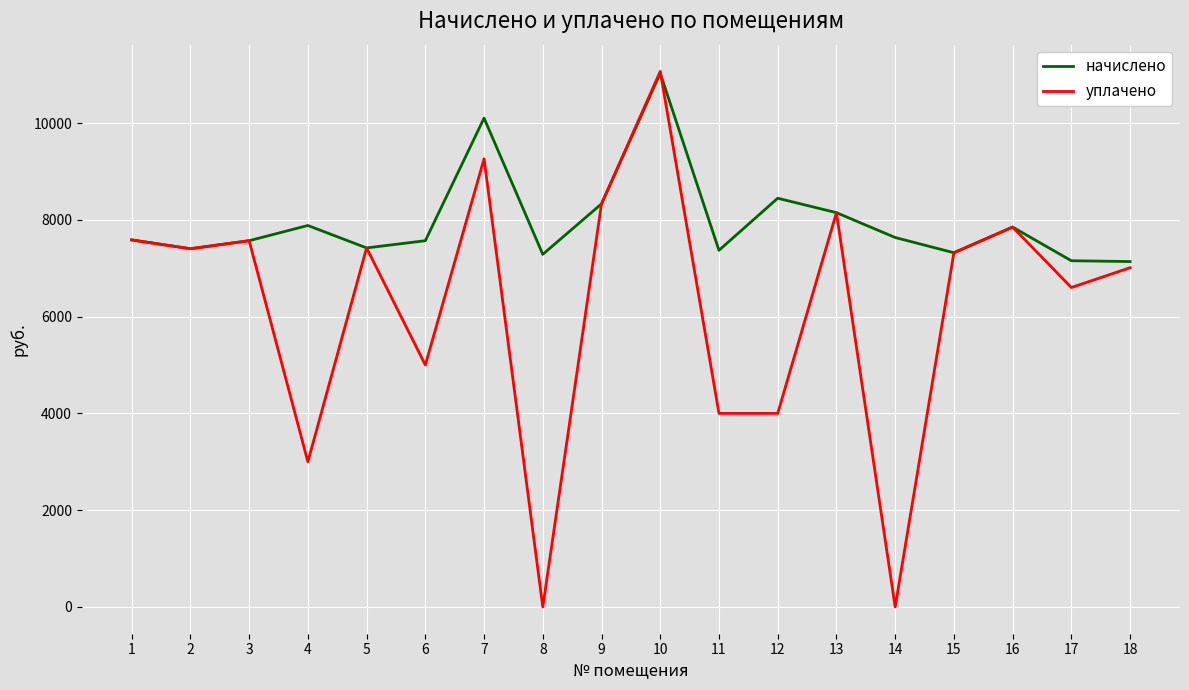

True or false: начислено has more than 1 interior local peaks.

True